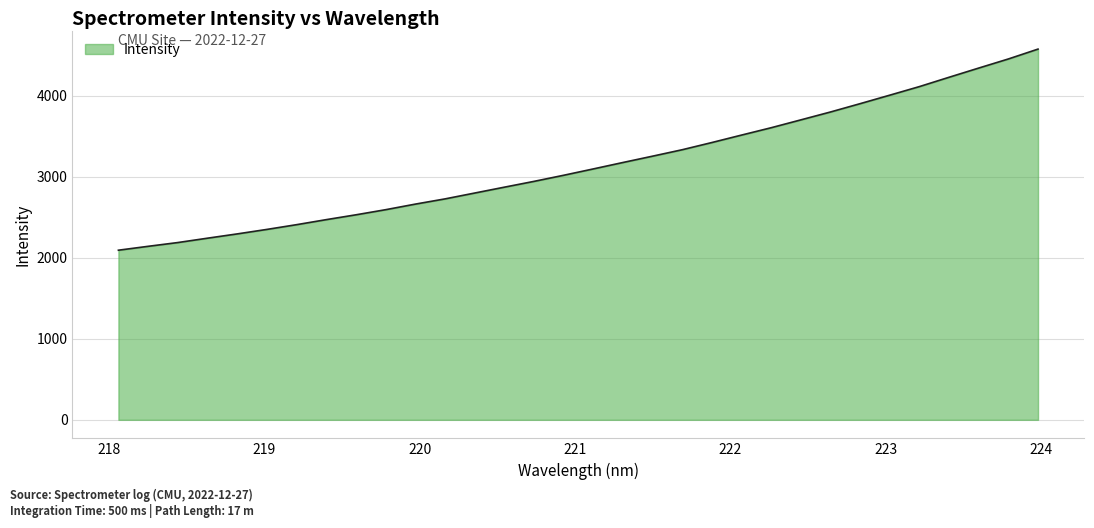

What is the greatest value displayed?

4579.2